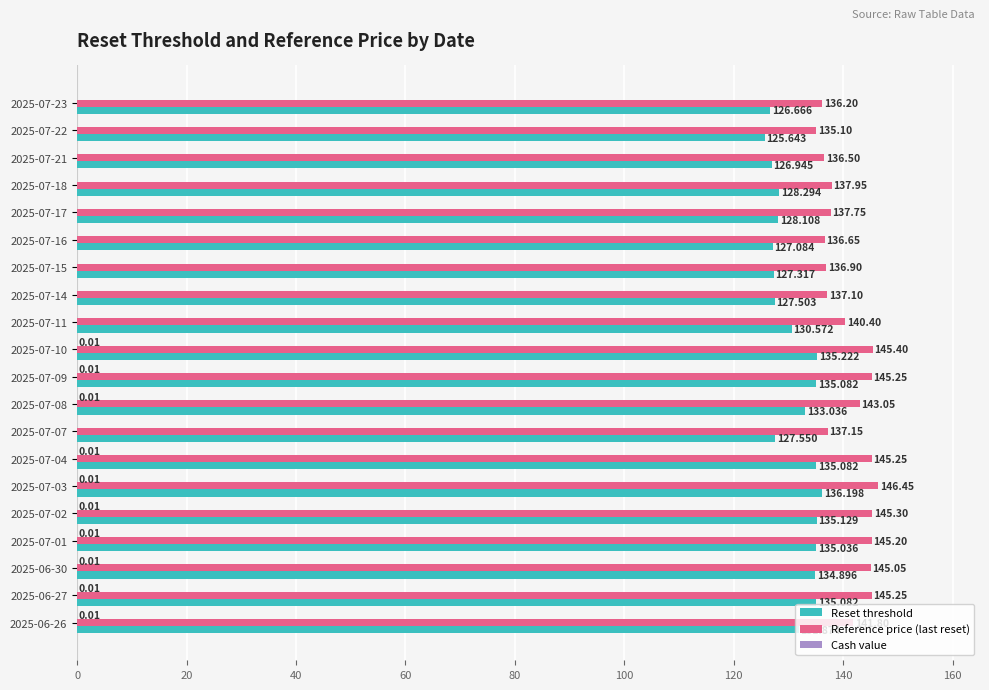

Which series changed the most between 2025-07-15 and 2025-07-07?

Reference price (last reset)